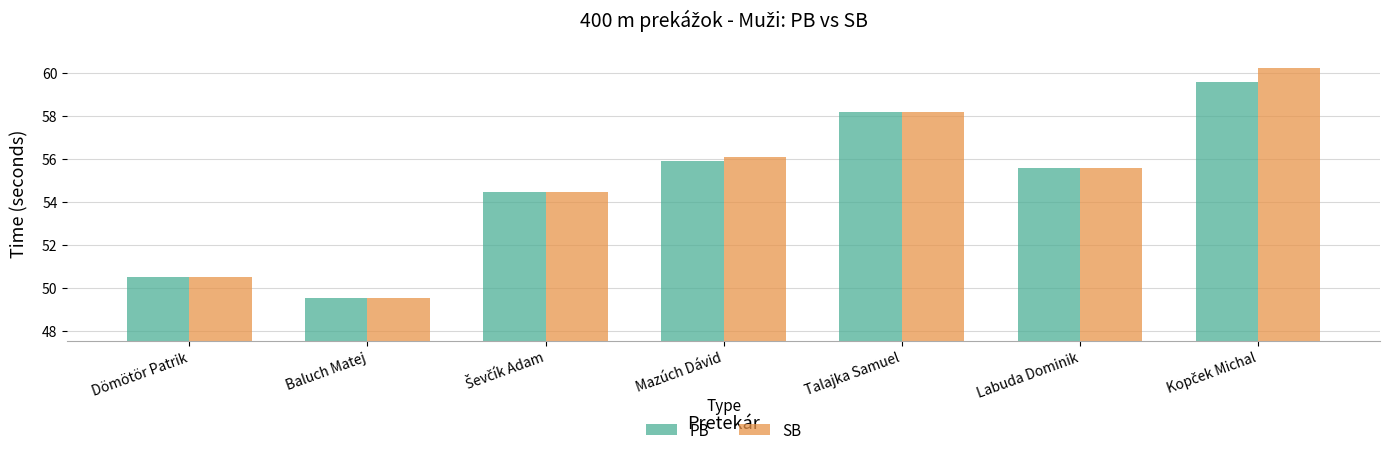

Which series has the largest range (max minus min)?

SB